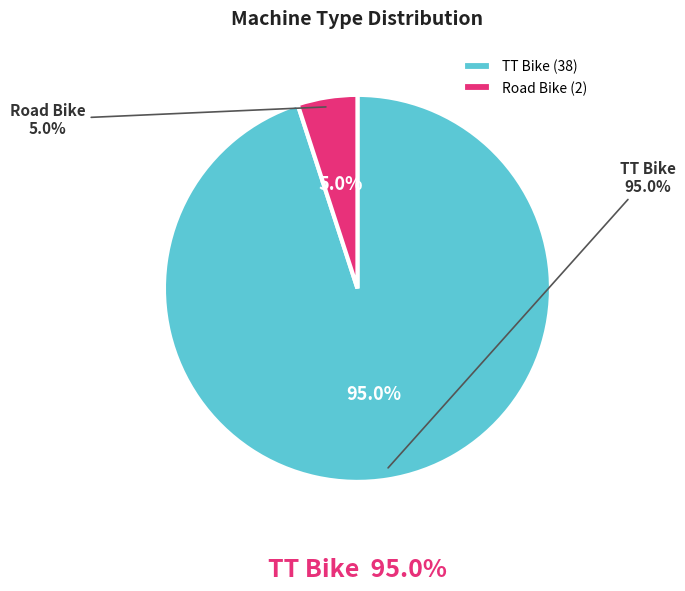

How many slices are in this pie chart?

2